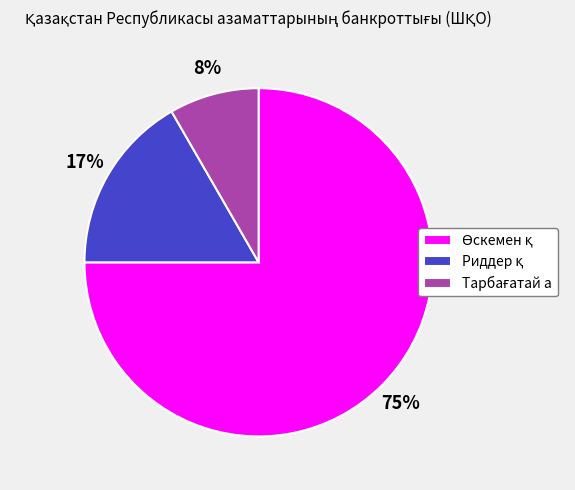

Is there a majority slice in this chart?

Yes